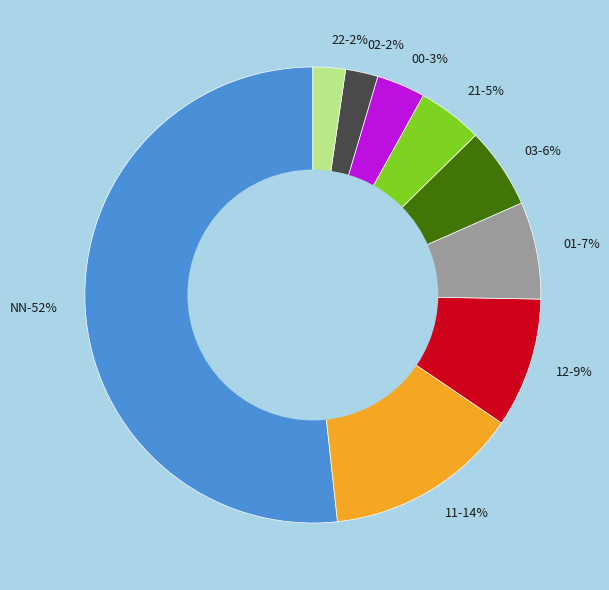

How many slices are in this pie chart?

9